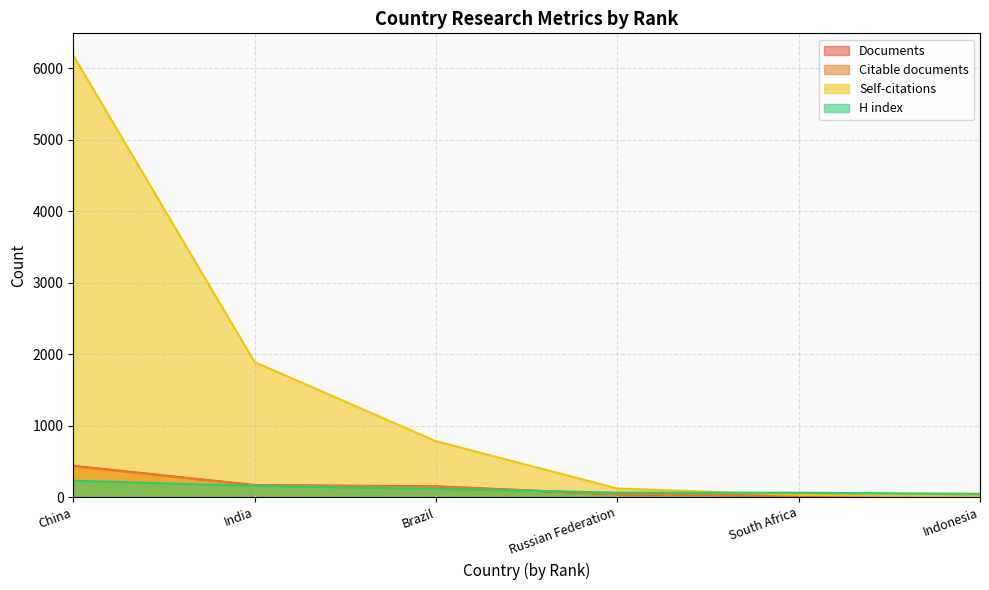

Is the value of Citable documents at South Africa greater than the value of Citations at South Africa?

No